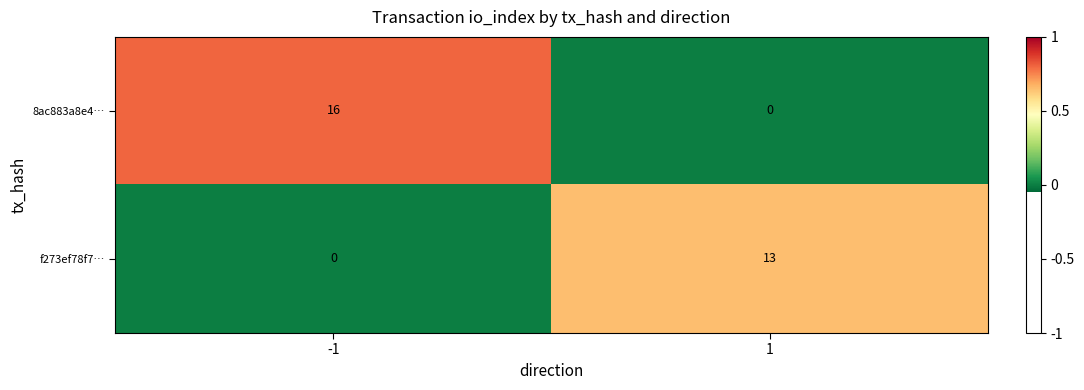

Which series has the widest spread of values?

8ac883a8e4…